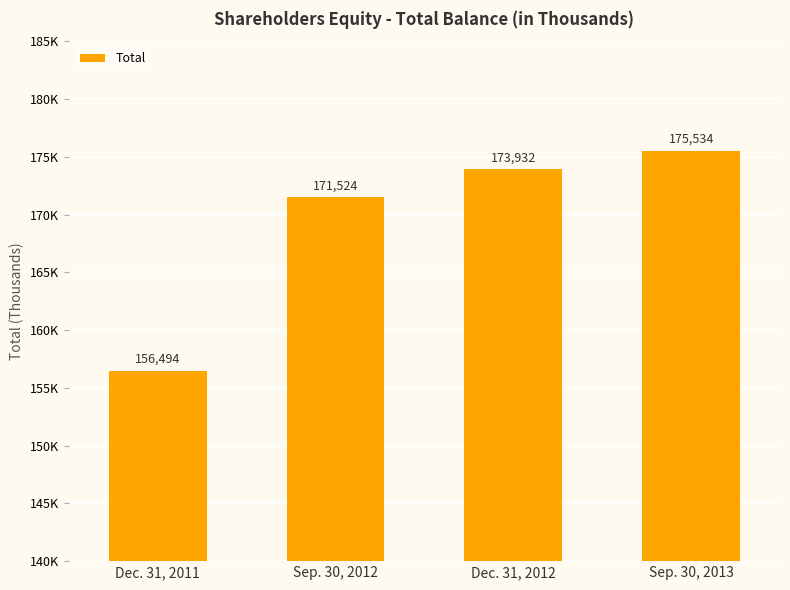

Reading left to right, extract all data points from this chart.

Dec. 31, 2011=156494	Sep. 30, 2012=171524	Dec. 31, 2012=173932	Sep. 30, 2013=175534